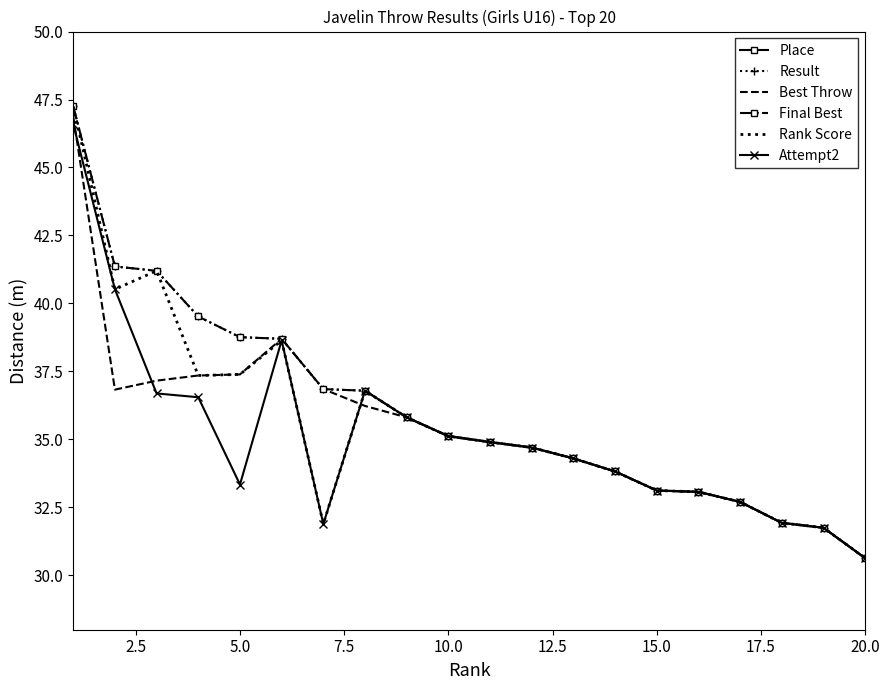

What is the value of the Attempt2 point at the 1st from the left?

46.6